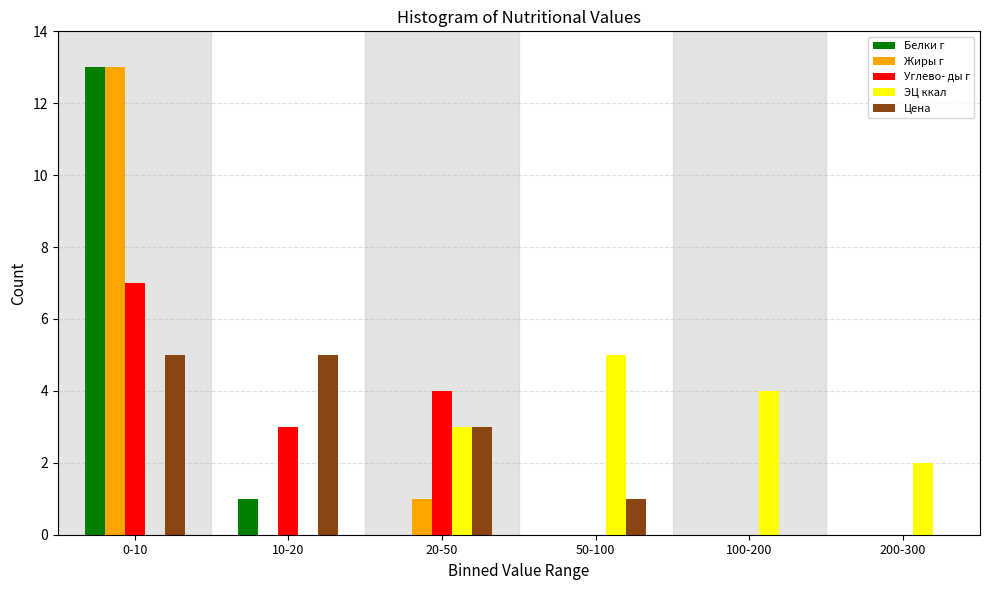

Reading left to right, list all the values displayed in this chart.

Белки г: 0-10=13	10-20=1	20-50=0	50-100=0	100-200=0	200-300=0
Жиры г: 0-10=13	10-20=0	20-50=1	50-100=0	100-200=0	200-300=0
Углево- ды г: 0-10=7	10-20=3	20-50=4	50-100=0	100-200=0	200-300=0
ЭЦ ккал: 0-10=0	10-20=0	20-50=3	50-100=5	100-200=4	200-300=2
Цена: 0-10=5	10-20=5	20-50=3	50-100=1	100-200=0	200-300=0